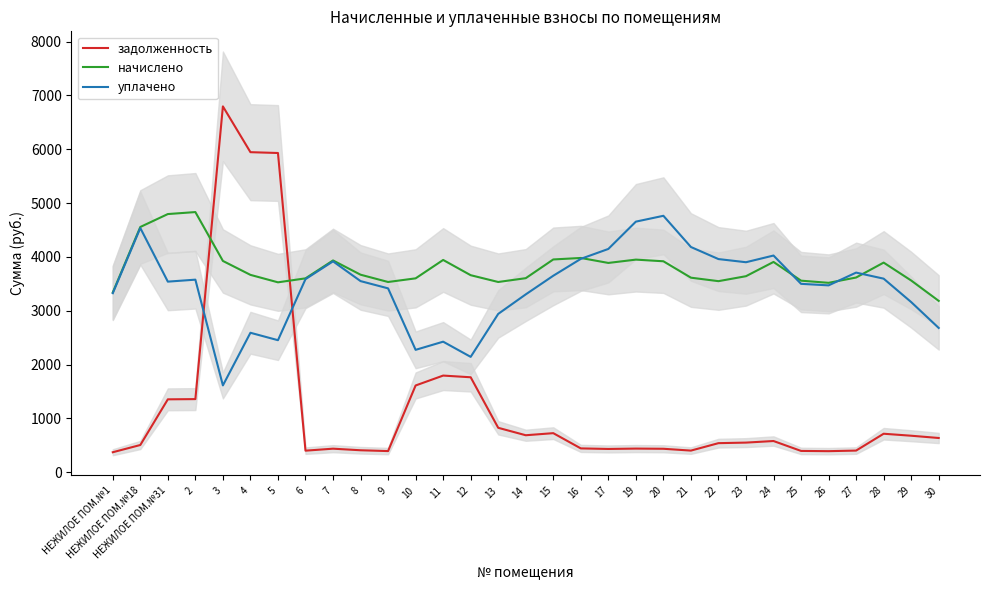

How many interior local peaks does the начислено series have?

7